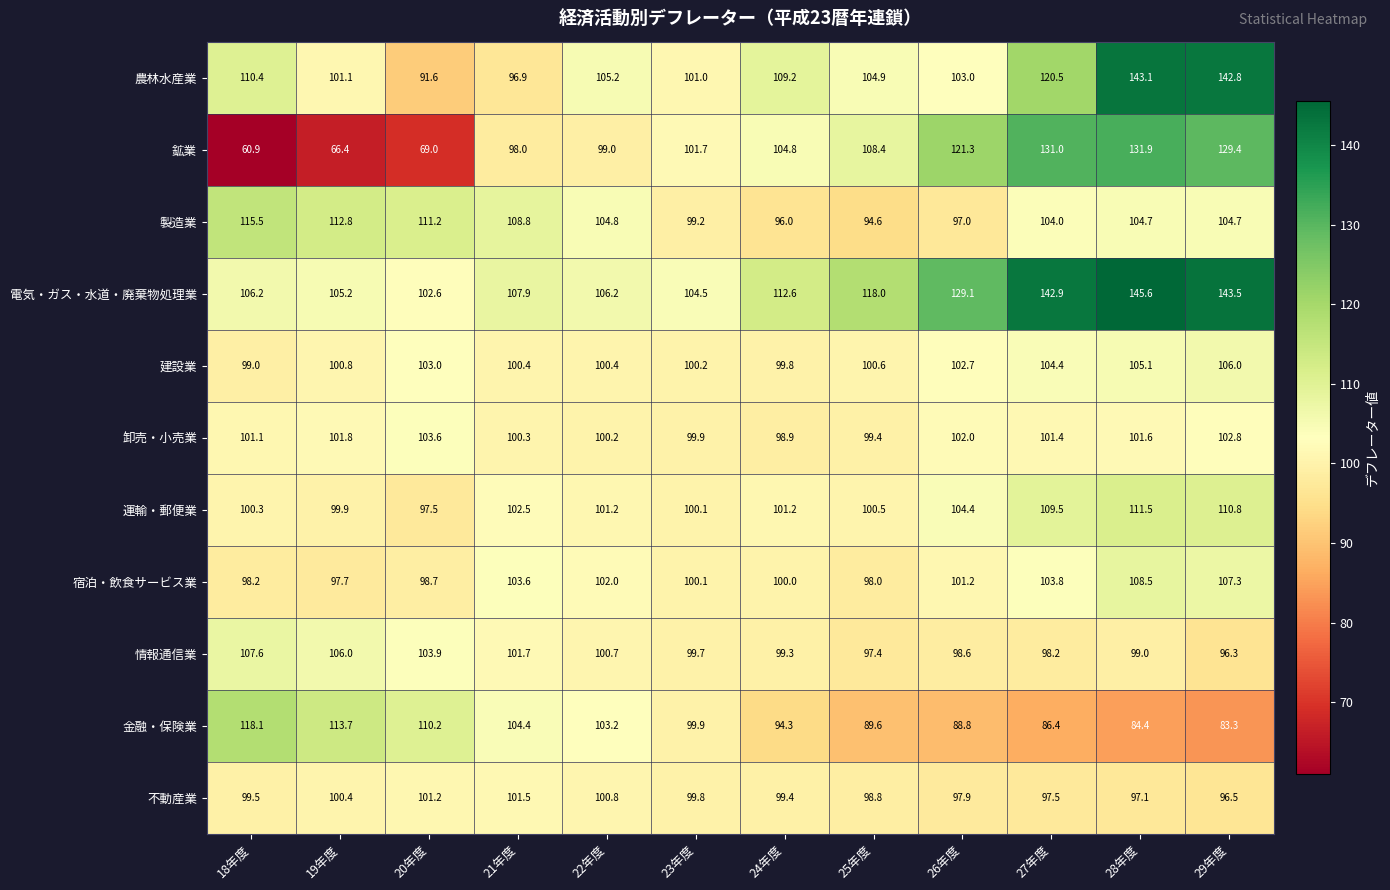

Which series has the largest range (max minus min)?

鉱業